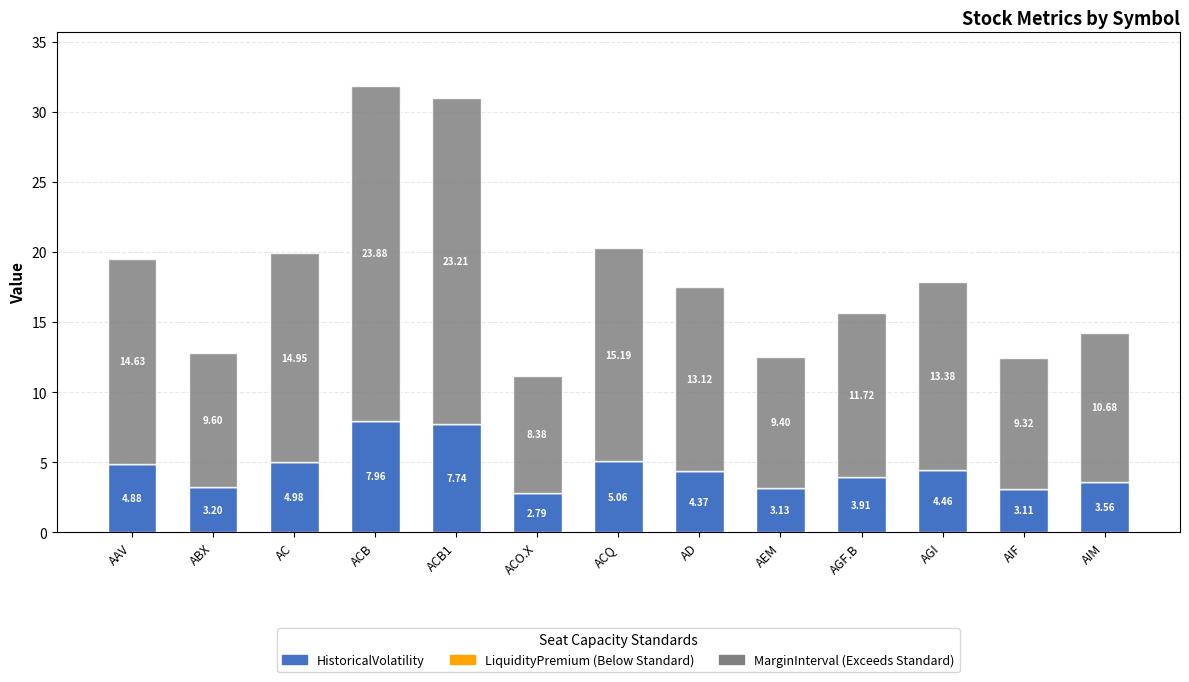

What is the total value across all series at AGI?

17.8